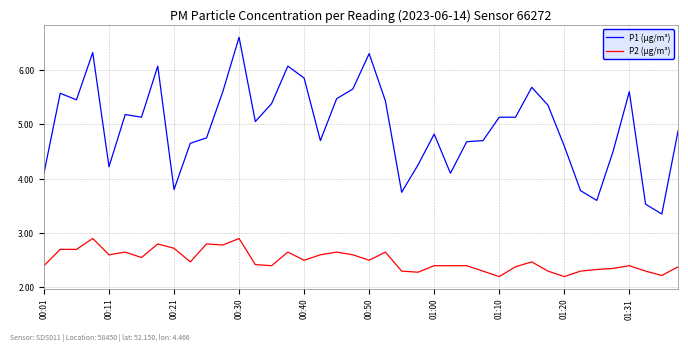

List the series in order of their peak value, highest first.

P1 (µg/m³), P2 (µg/m³)